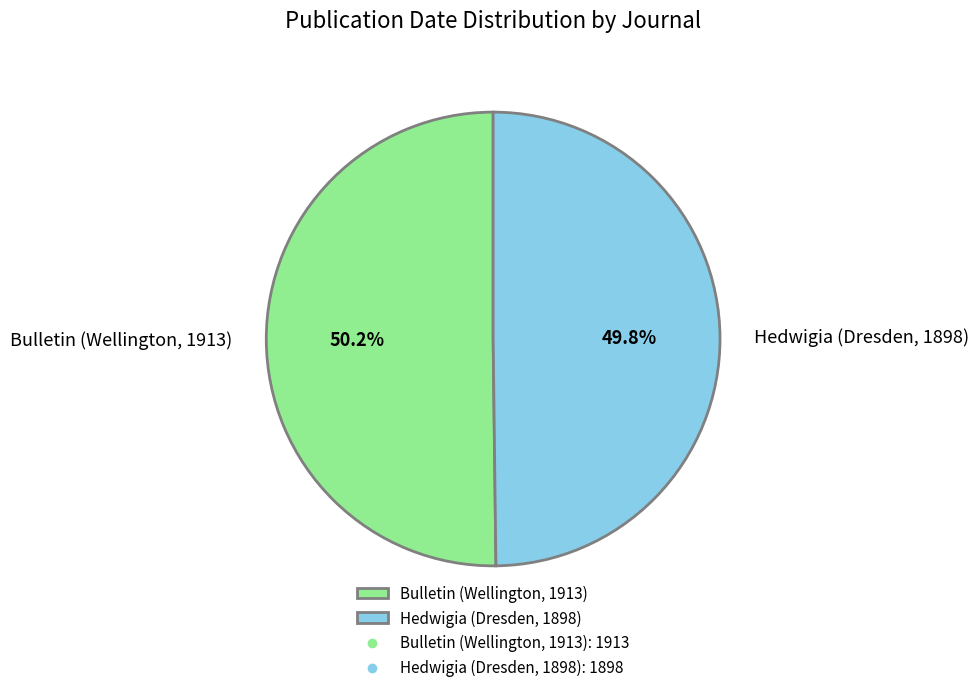

True or false: Hedwigia (Dresden, 1898) accounts for 50% of the total.

True